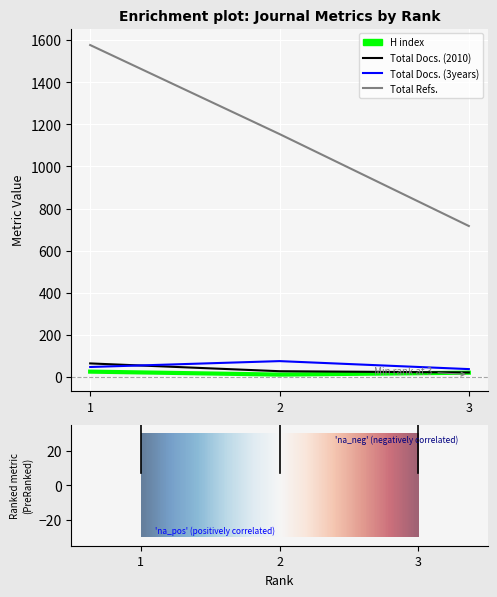

At how many categories does at least one series exceed 1471?

1